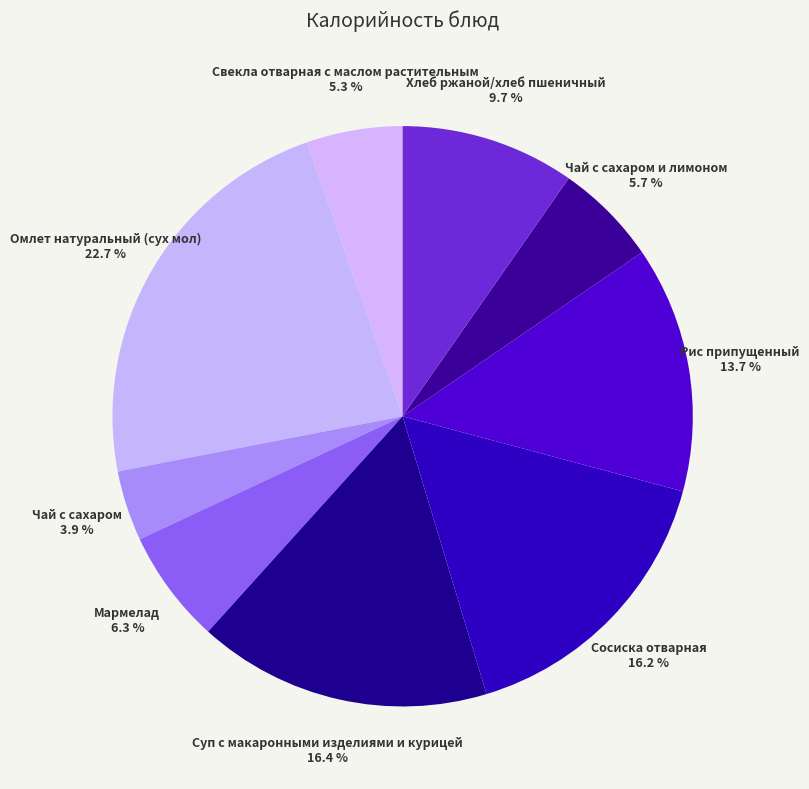

Combined, do Мармелад and Суп с макаронными изделиями и курицей account for over 50%?

No